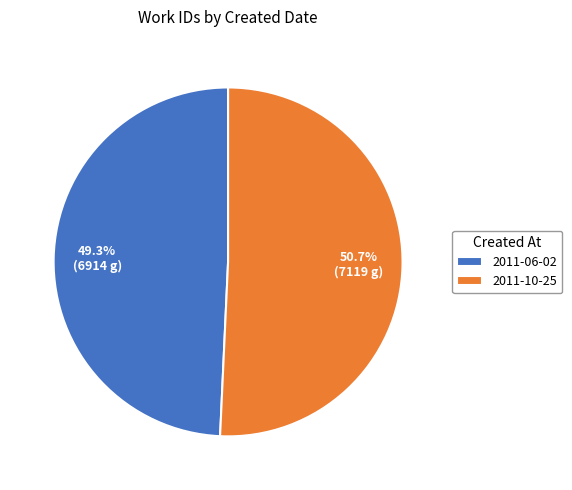

What is the ratio of the value at 2011-10-25 to the value at 2011-06-02?

1.0